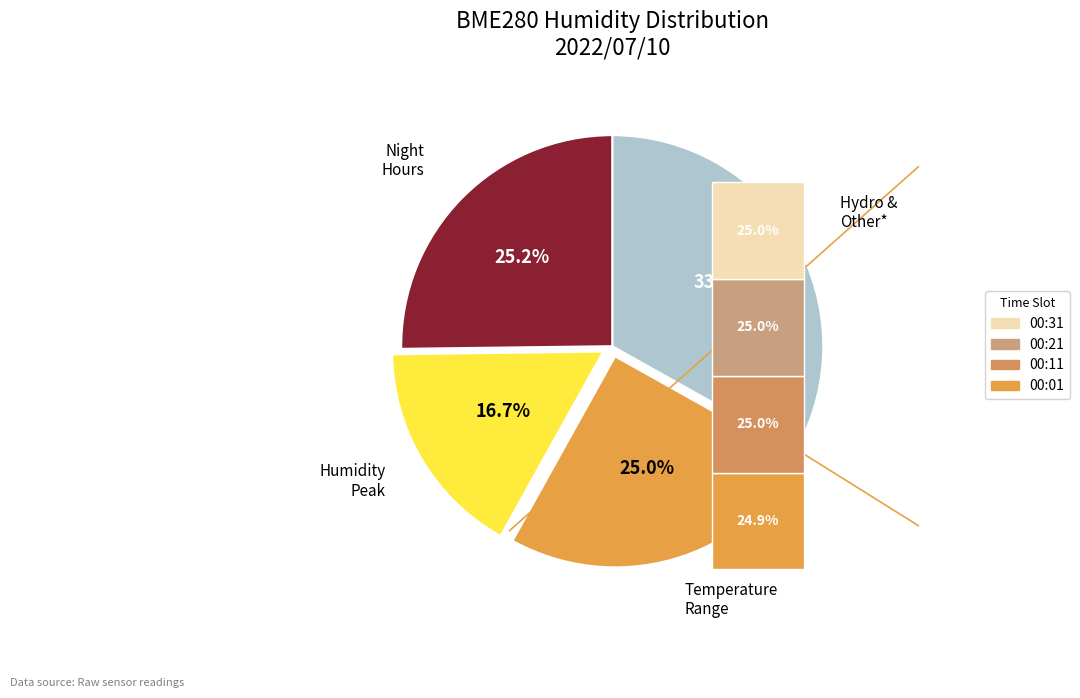

Is it true that 00:01 is 8% of the pie?

True